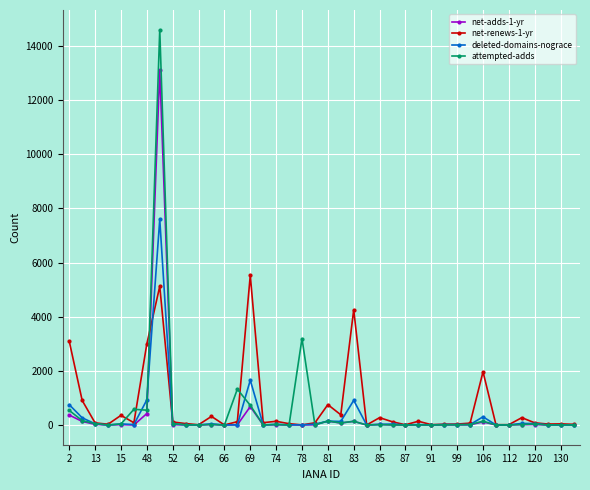

Which series has the widest spread of values?

attempted-adds